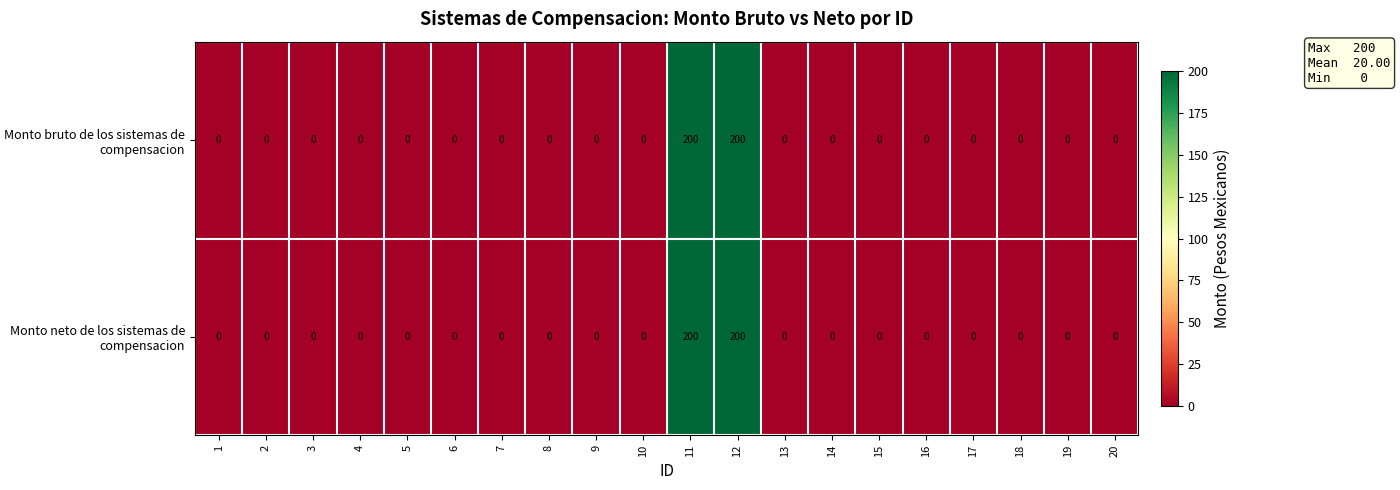

What is the difference between the maximum and minimum values in the Monto neto de los sistemas de compensacion series?

200